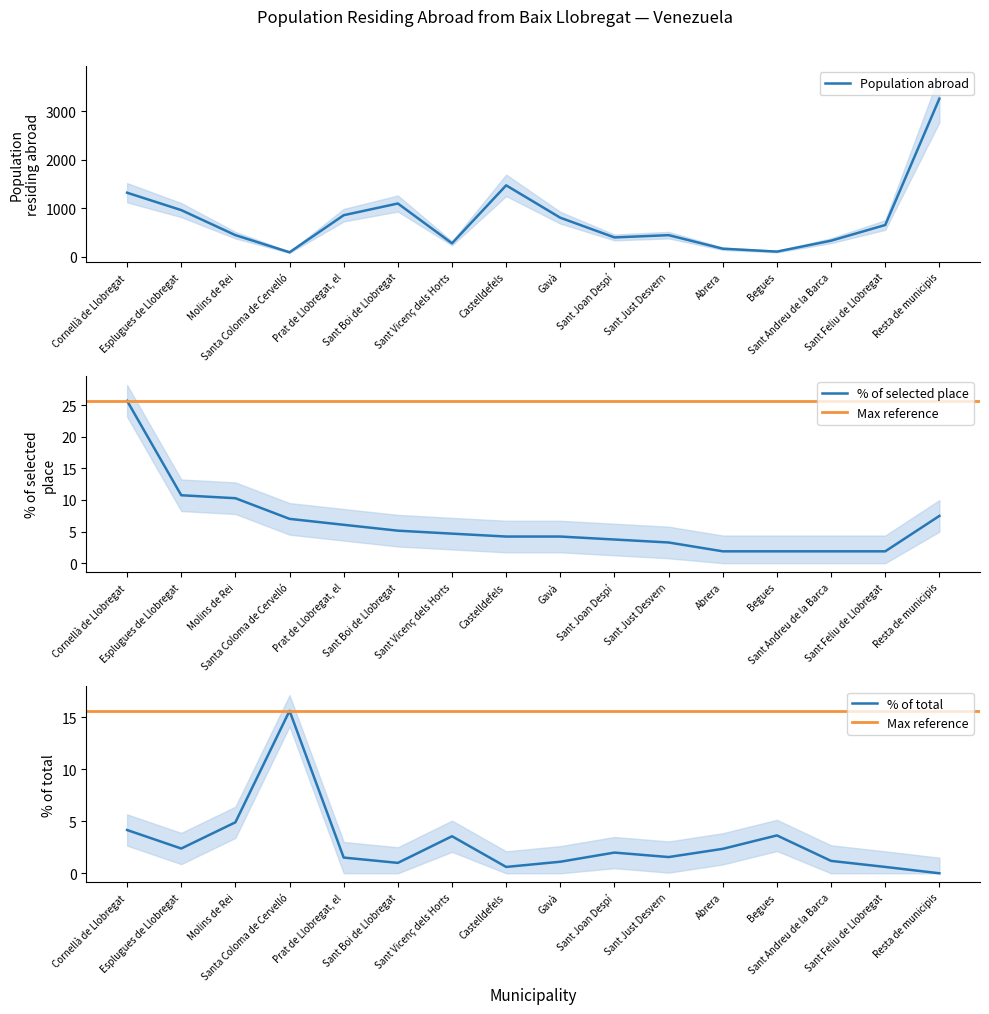

What is the label of the 8th point from the right?

Gavà